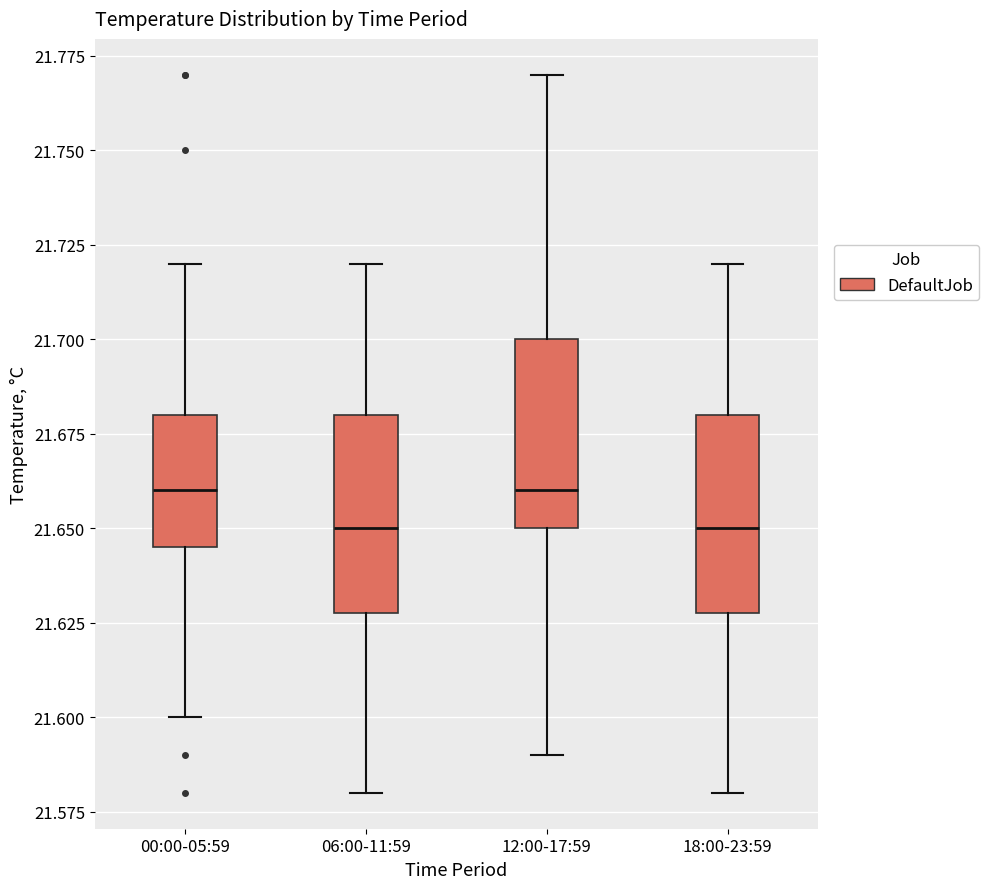

Reading left to right, transcribe this box plot: for each box, give where its median line is, the range the box spans, and where its two whiskers end, as read against the y-axis. The values are not printed on the chart, so give them approximately, as read against the axis.

00:00-05:59: median 21.660, box 21.645 to 21.680, whiskers 21.600 to 21.720
06:00-11:59: median 21.650, box 21.630 to 21.680, whiskers 21.580 to 21.720
12:00-17:59: median 21.660, box 21.650 to 21.700, whiskers 21.590 to 21.770
18:00-23:59: median 21.650, box 21.630 to 21.680, whiskers 21.580 to 21.720